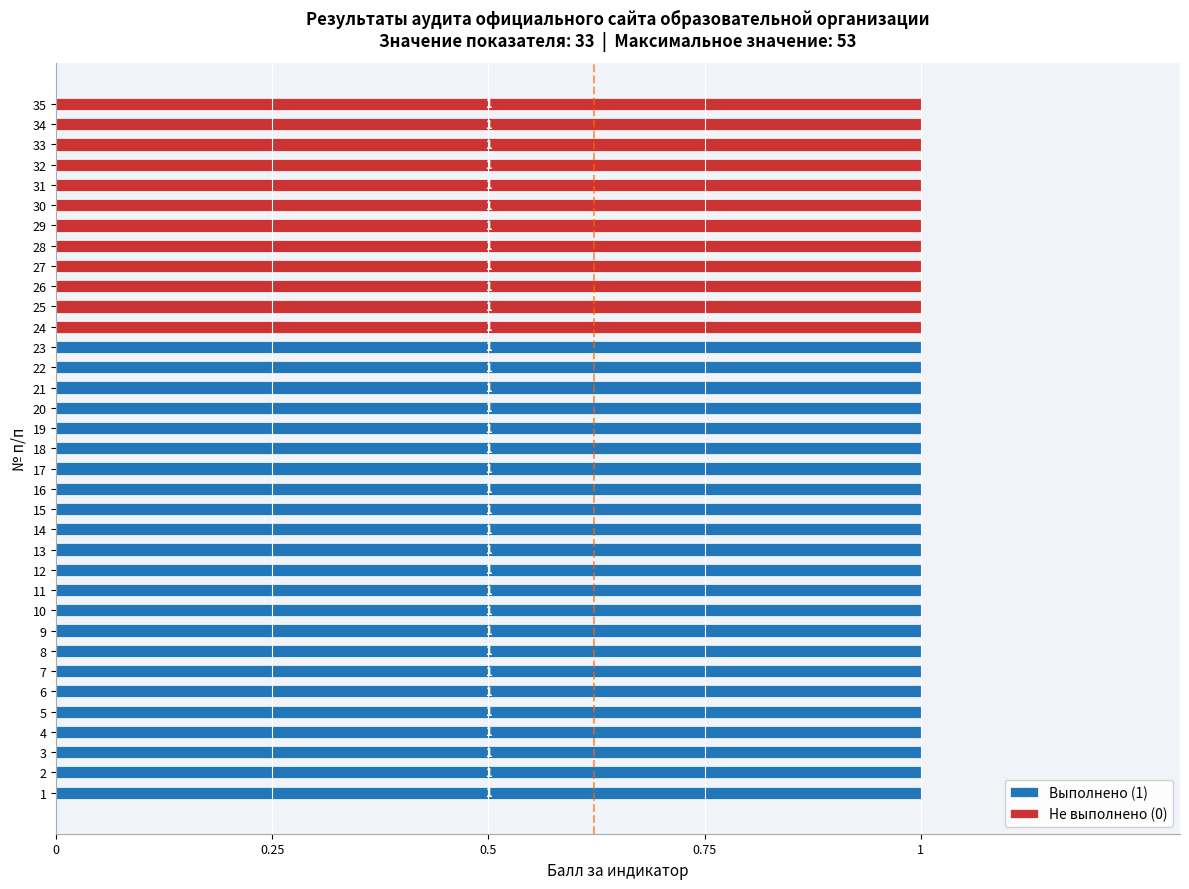

What are all the series names shown in the legend?

Выполнено (1), Не выполнено (0)